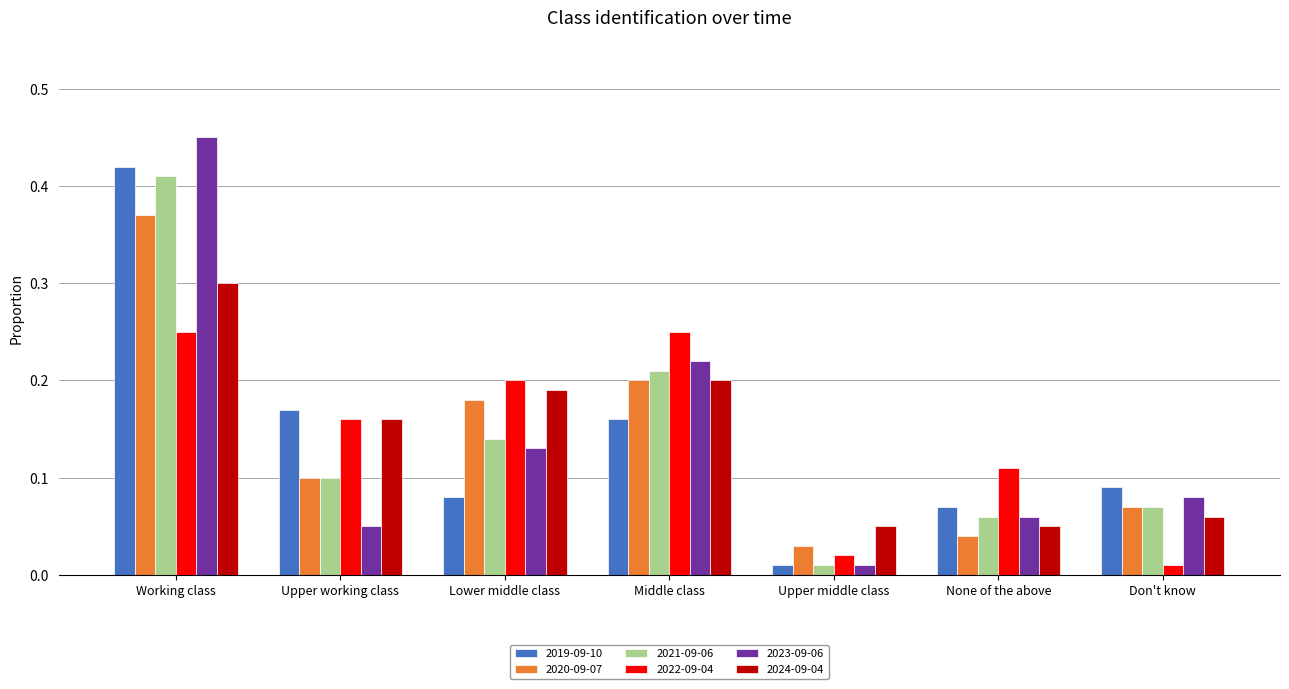

What is the sum of all 2020-09-07 values?

1.0